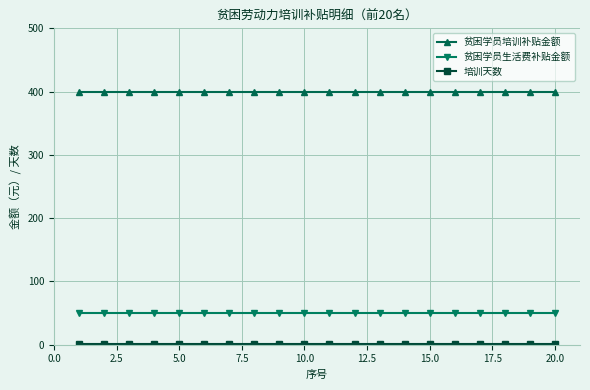

True or false: 贫困学员培训补贴金额 and 贫困学员生活费补贴金额 intersect in this chart.

False